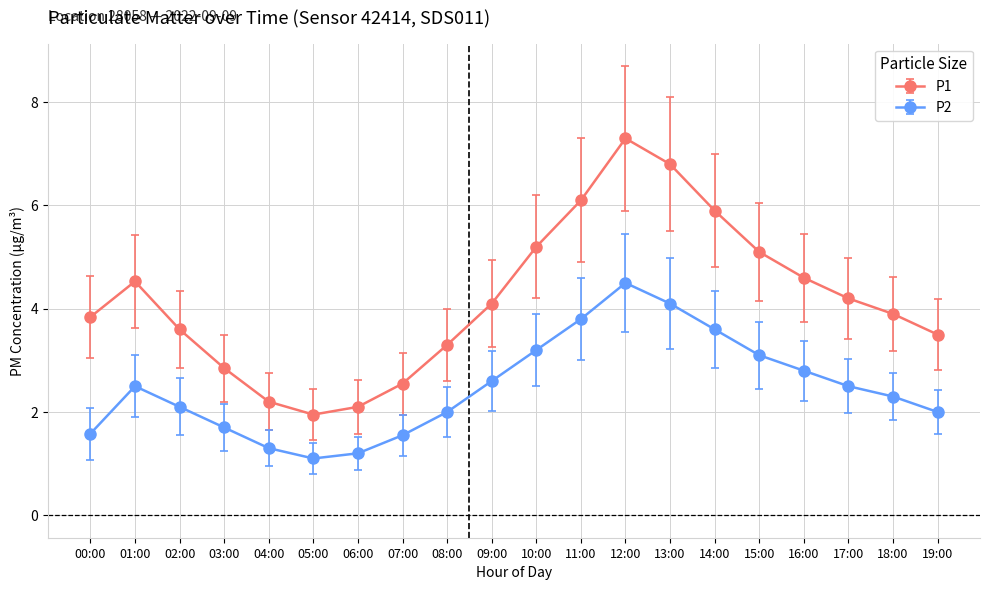

At which label does P1 reach its minimum?

05:00